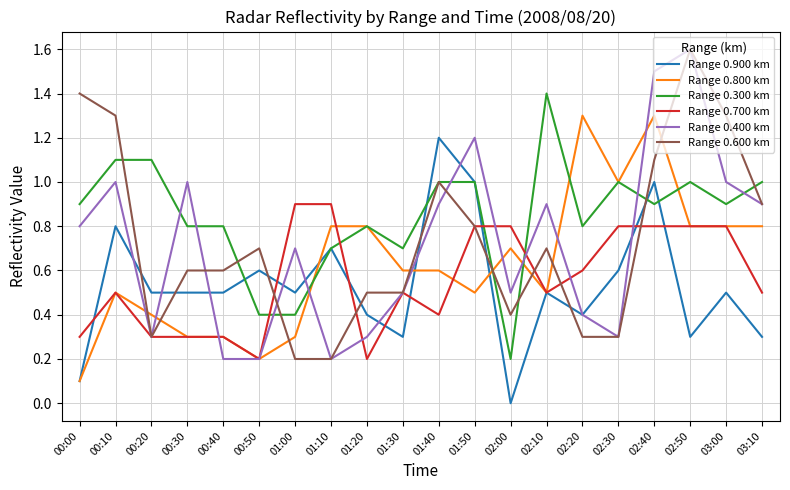

What is the difference between the second highest and minimum values in the Range 0.700 km series?

0.7